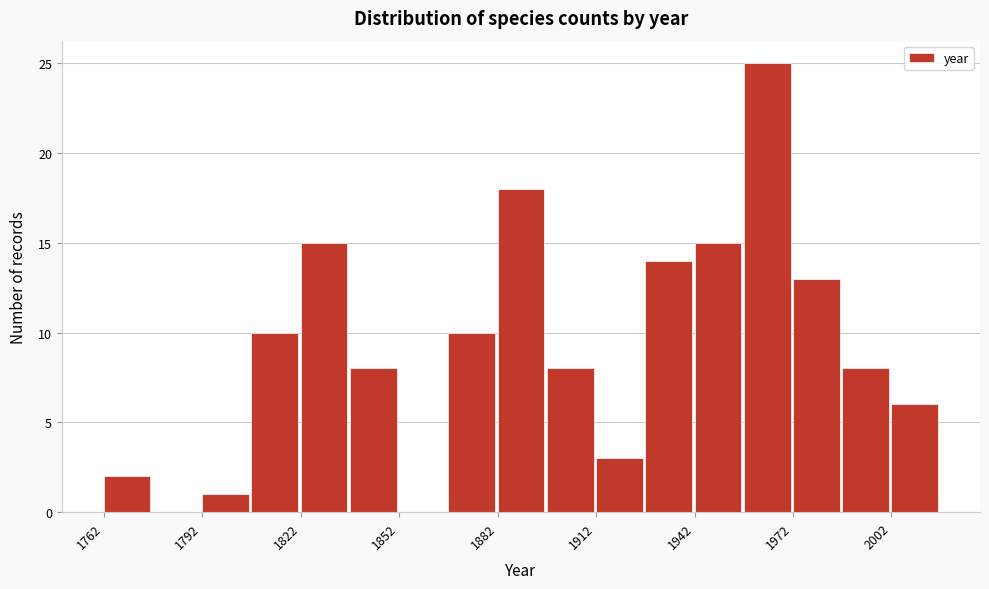

Read against the x-axis, roughly where is the centre of the tallest bar?

1965